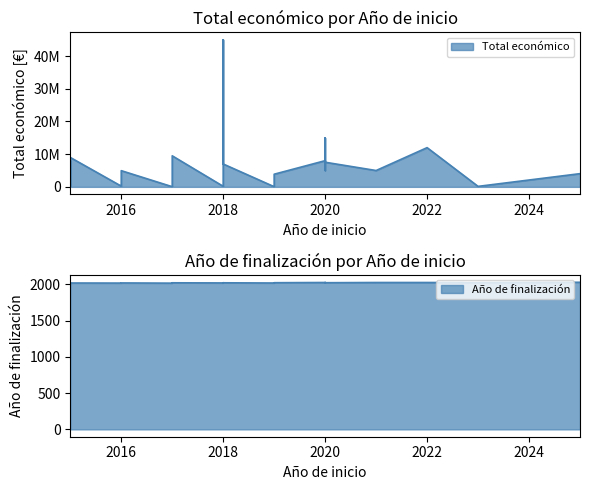

What is the approximate value of Año de finalización at 2021, to the nearest 10?

2030